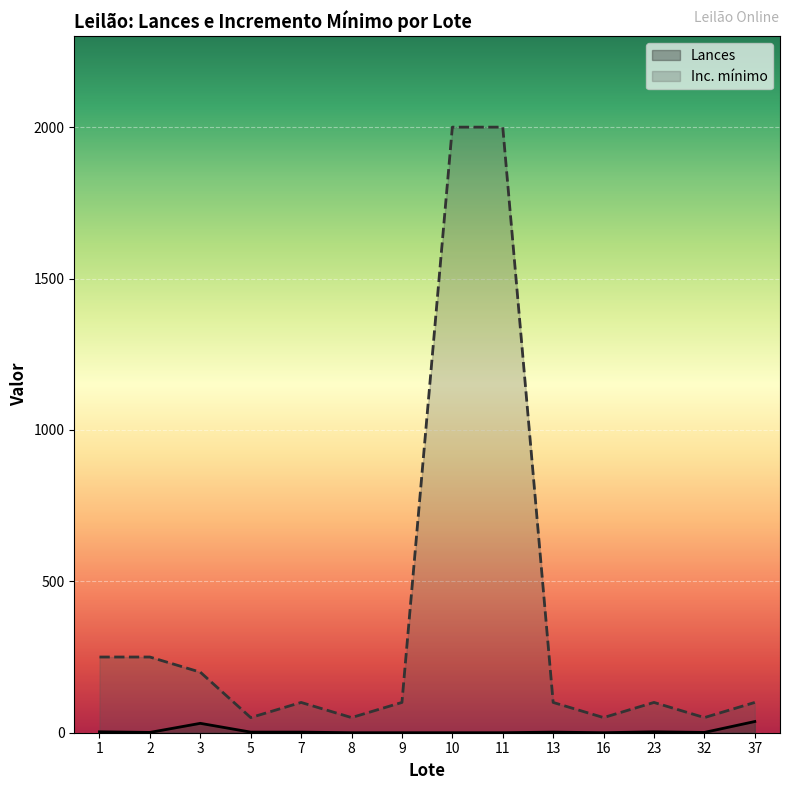

How many positive values does the Lances series have?

9